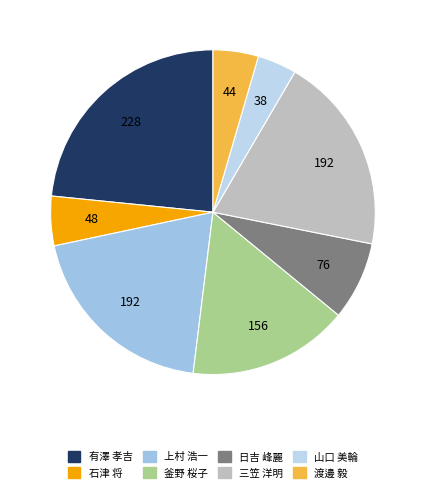

To the nearest percent, what percentage of the pie is 三笠 洋明?

20%